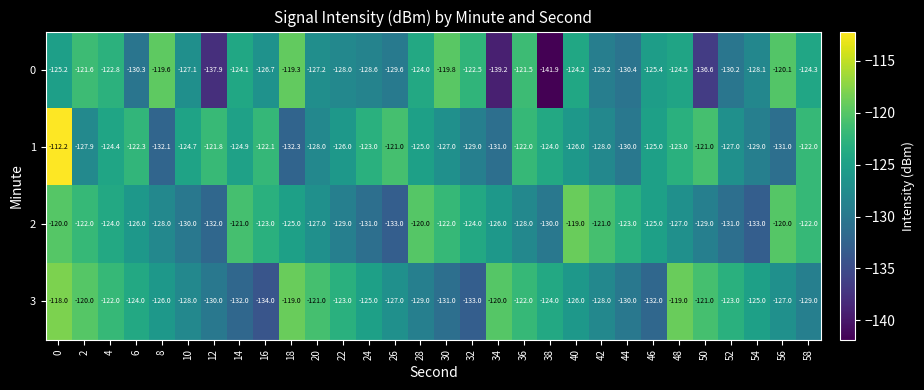

How many values in the 2 series exceed -125?

13